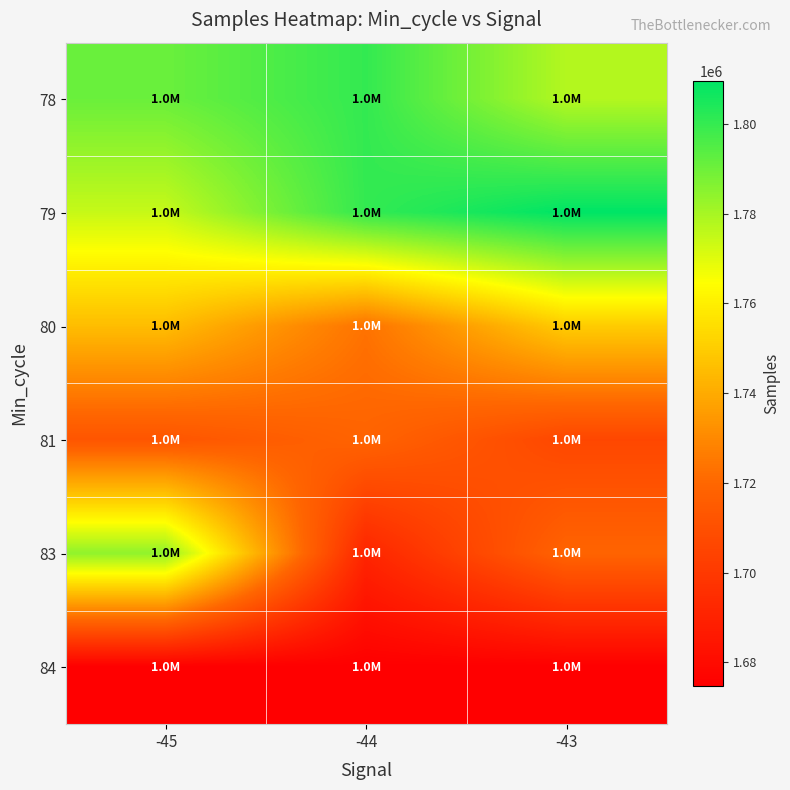

Reading left to right, extract all data points from this chart.

78: -45=1790744	-44=1800295	-43=1777814
79: -45=1774586	-44=1800385	-43=1809591
80: -45=1745289	-44=1723524	-43=1749770
81: -45=1712373	-44=1718807	-43=1706175
83: -45=1784053	-44=1691272	-43=1718807
84: -45=1674747	-44=1674747	-43=1674747